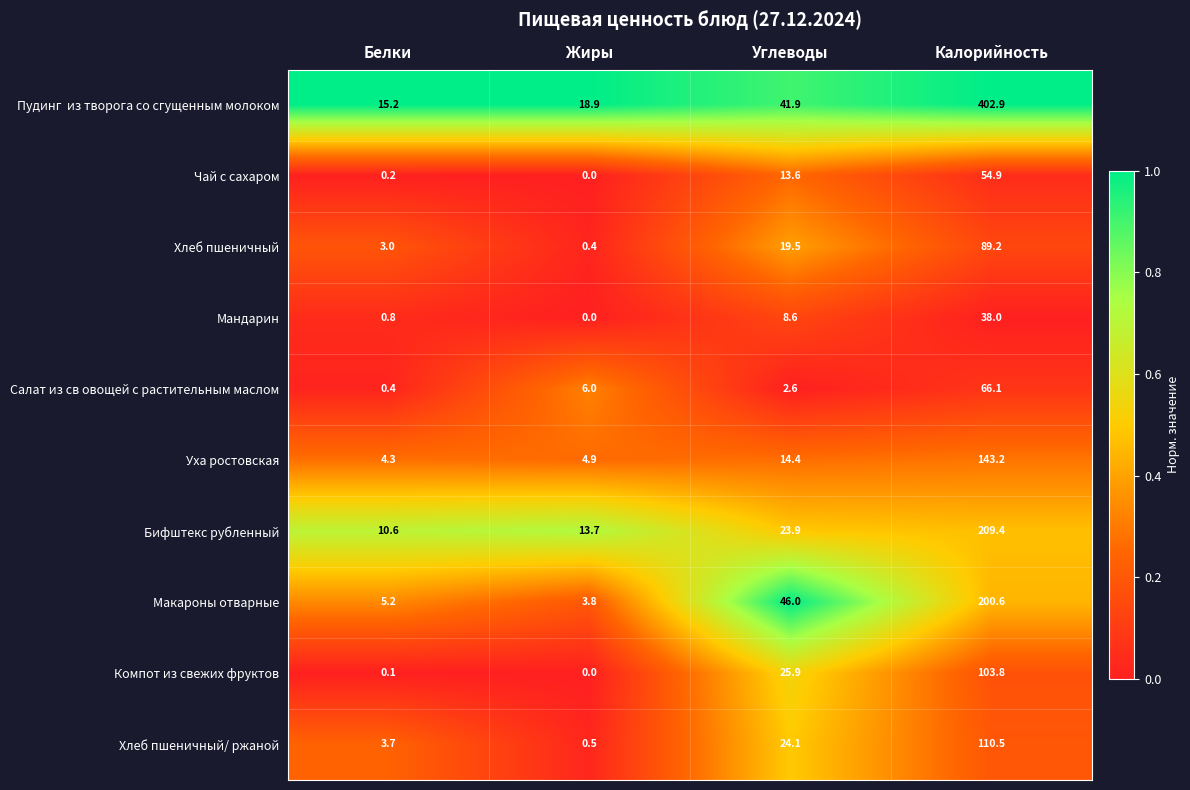

What is the sum of all Уха ростовская values?

166.8